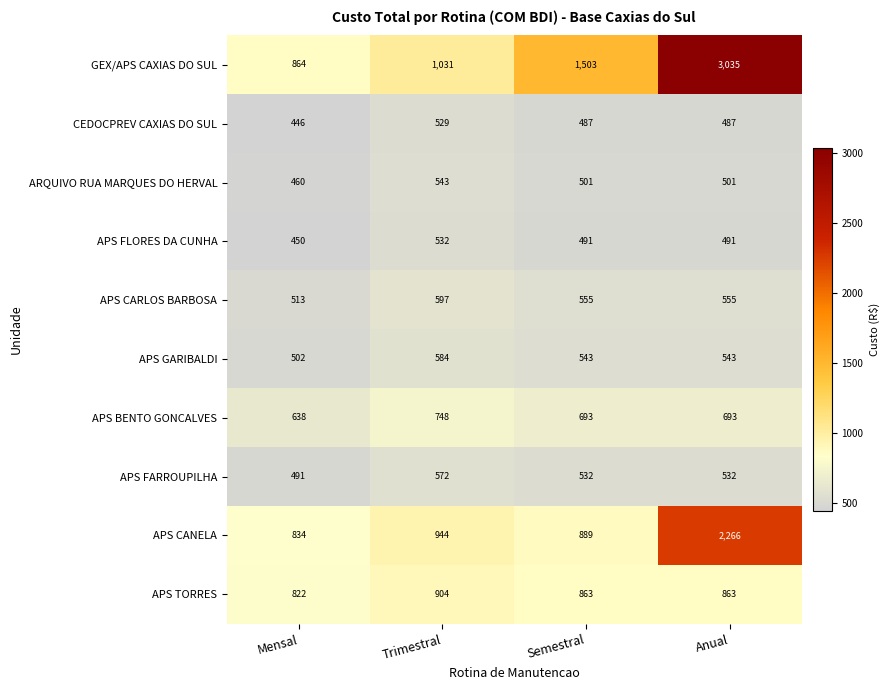

How many APS BENTO GONCALVES values are between 693 and 748?

3